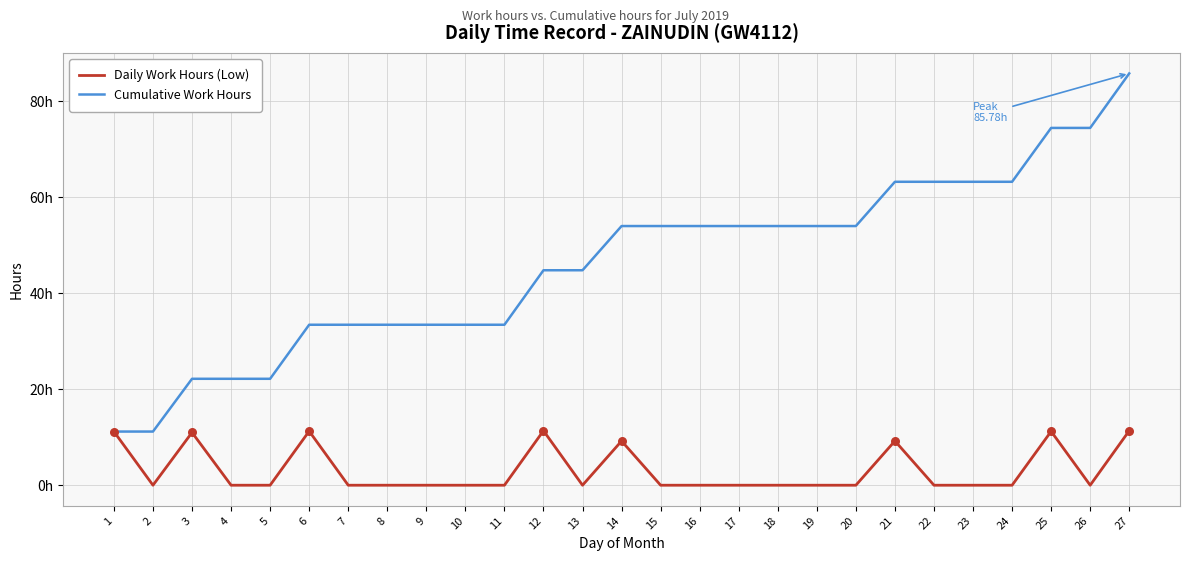

At which category is the sum across all series the highest?

27